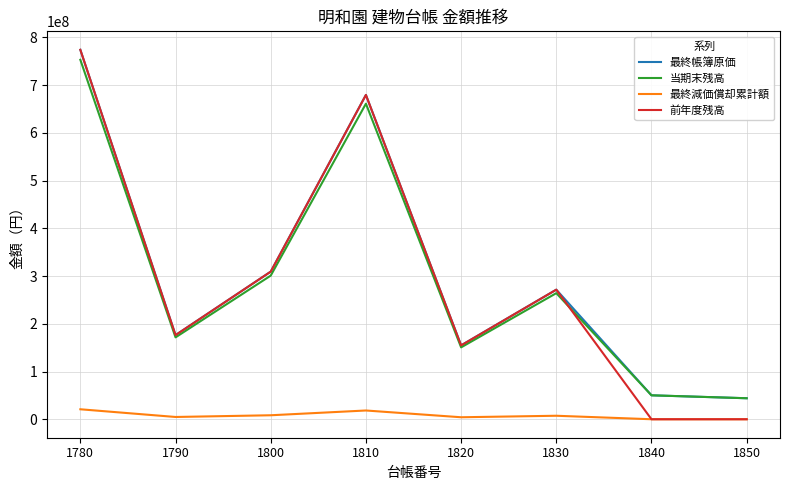

True or false: 最終減価償却累計額 and 当期末残高 cross at least once.

False